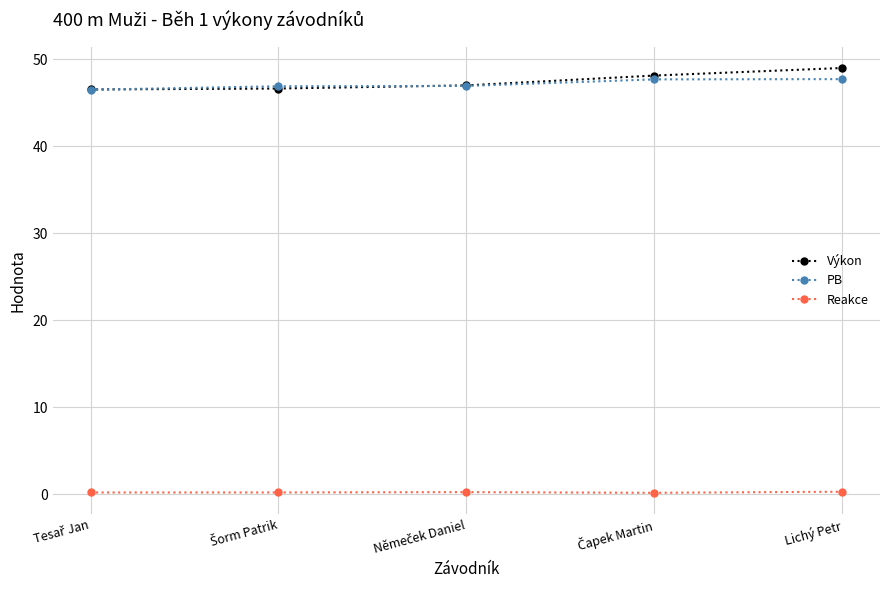

True or false: Výkon and Reakce cross at least once.

False